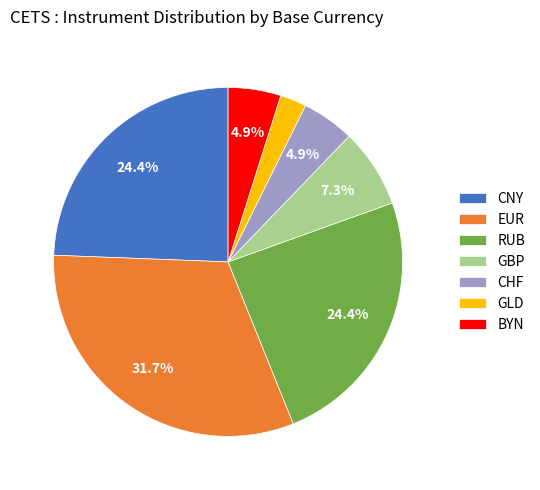

Which slice is the largest?

EUR